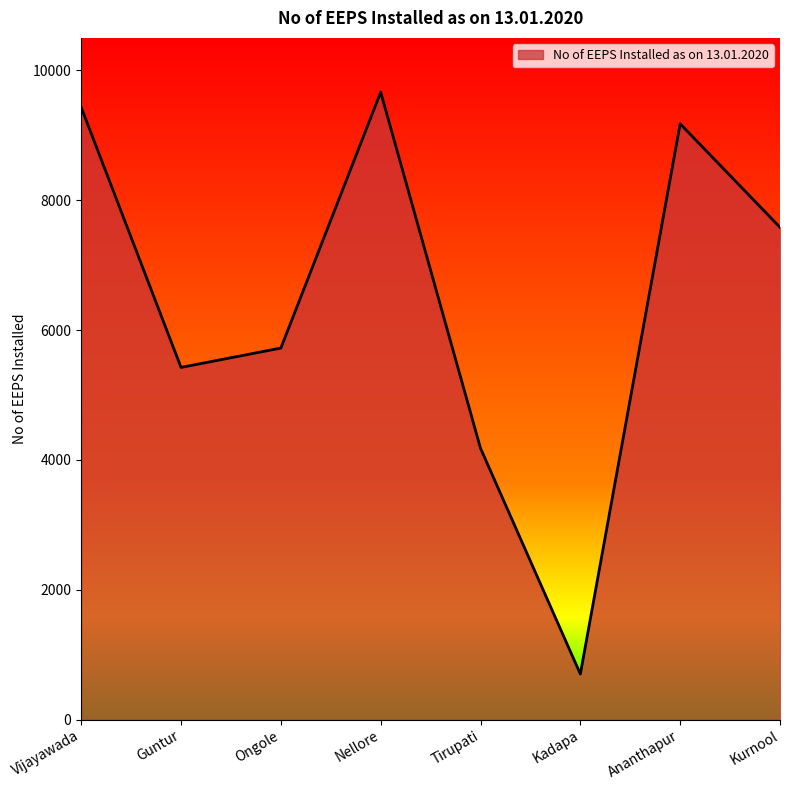

What is the greatest value displayed?

9664